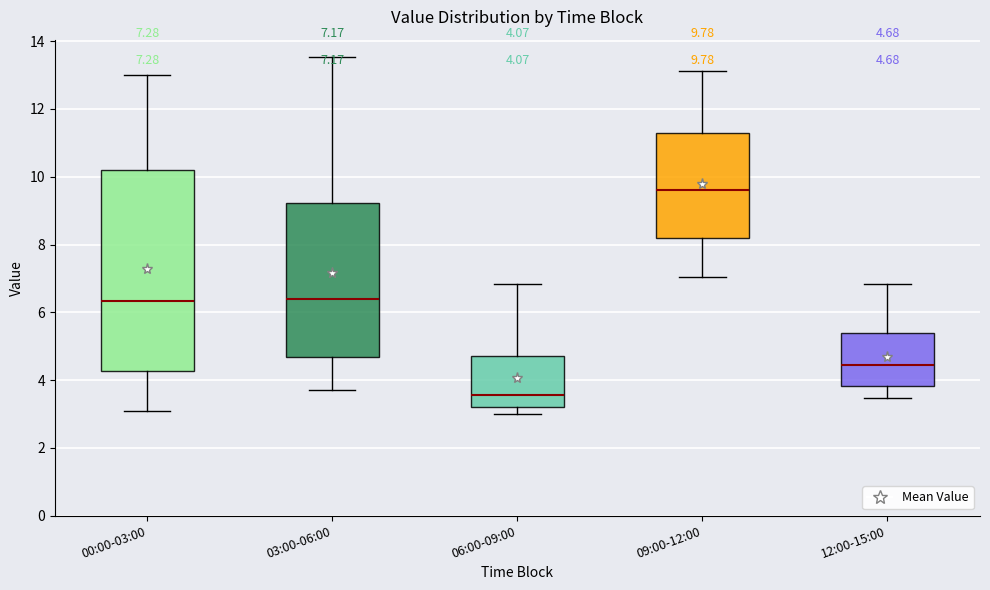

Which box is the tallest, from its lower edge to its upper edge?

00:00-03:00